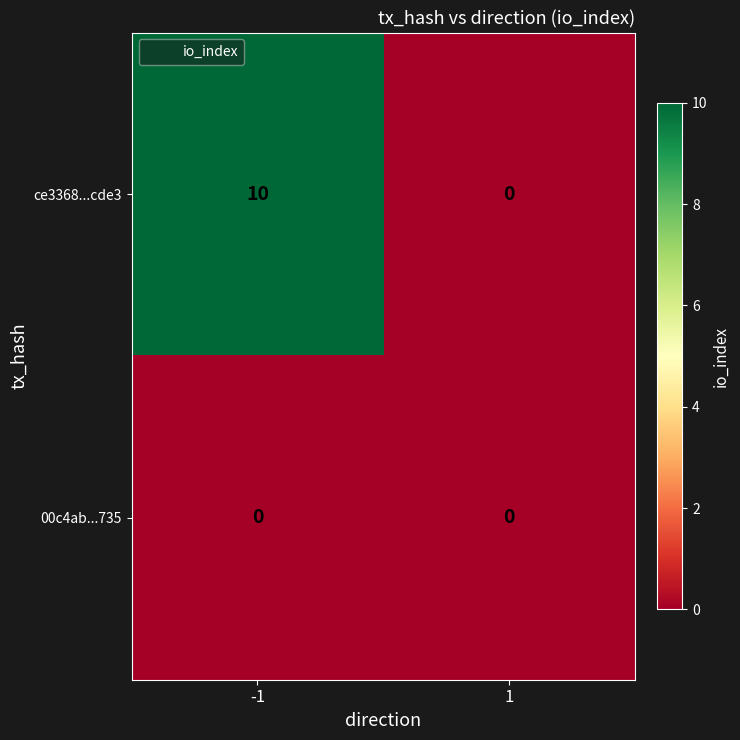

True or false: 00c4ab...735 has a value of 0 at -1.

True